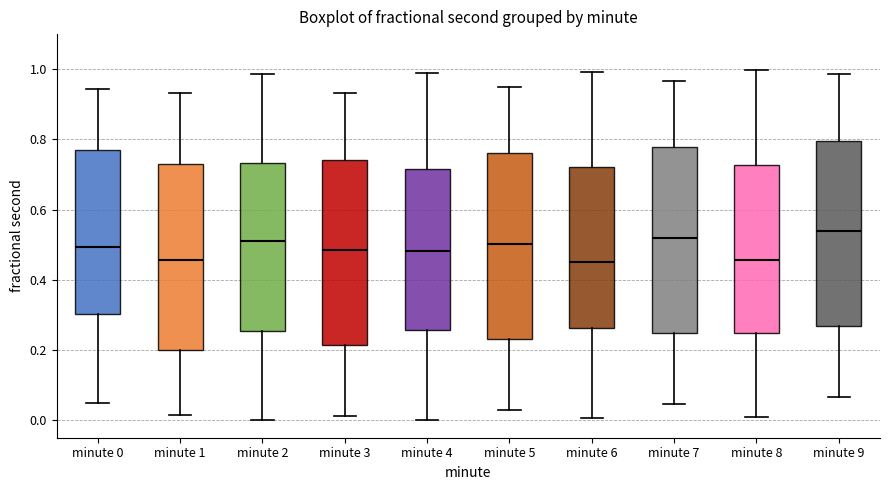

Reading left to right, transcribe this box plot: for each box, give where its median line is, the range the box spans, and where its two whiskers end, as read against the y-axis. The values are not printed on the chart, so give them approximately, as read against the axis.

minute 0: median 0.50, box 0.30 to 0.78, whiskers 0.04 to 0.94
minute 1: median 0.46, box 0.20 to 0.74, whiskers 0.02 to 0.94
minute 2: median 0.52, box 0.26 to 0.74, whiskers 0.00 to 0.98
minute 3: median 0.48, box 0.22 to 0.74, whiskers 0.02 to 0.94
minute 4: median 0.48, box 0.26 to 0.72, whiskers 0.00 to 0.98
minute 5: median 0.50, box 0.24 to 0.76, whiskers 0.02 to 0.94
minute 6: median 0.46, box 0.26 to 0.72, whiskers 0.00 to 1.00
minute 7: median 0.52, box 0.24 to 0.78, whiskers 0.04 to 0.96
minute 8: median 0.46, box 0.24 to 0.72, whiskers 0.02 to 1.00
minute 9: median 0.54, box 0.26 to 0.80, whiskers 0.06 to 0.98